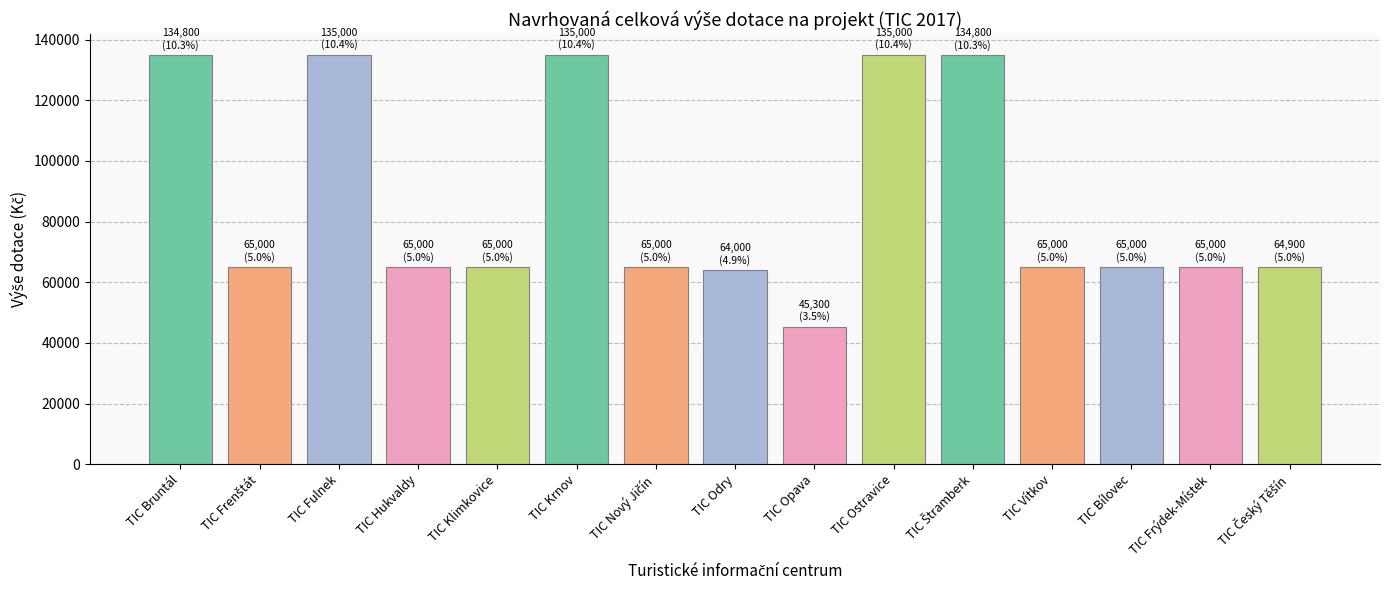

What is the smallest value displayed?

45300